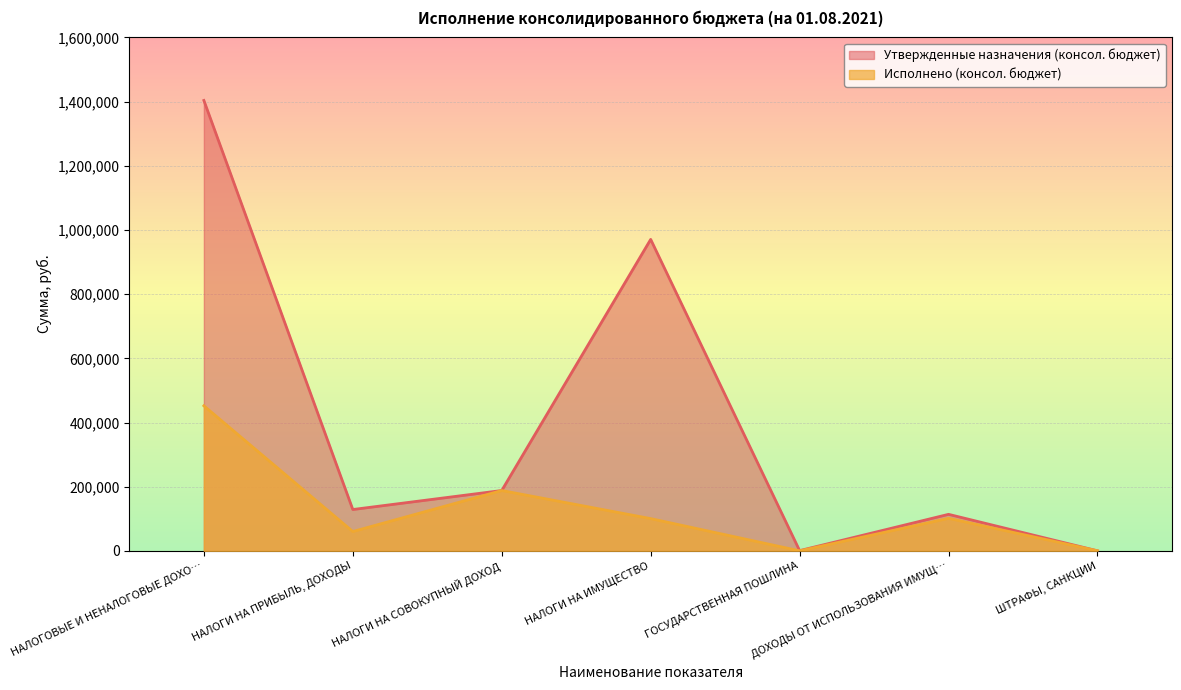

Where is Исполнено (консол. бюджет) nearest to the value 226316?

НАЛОГИ НА СОВОКУПНЫЙ ДОХОД